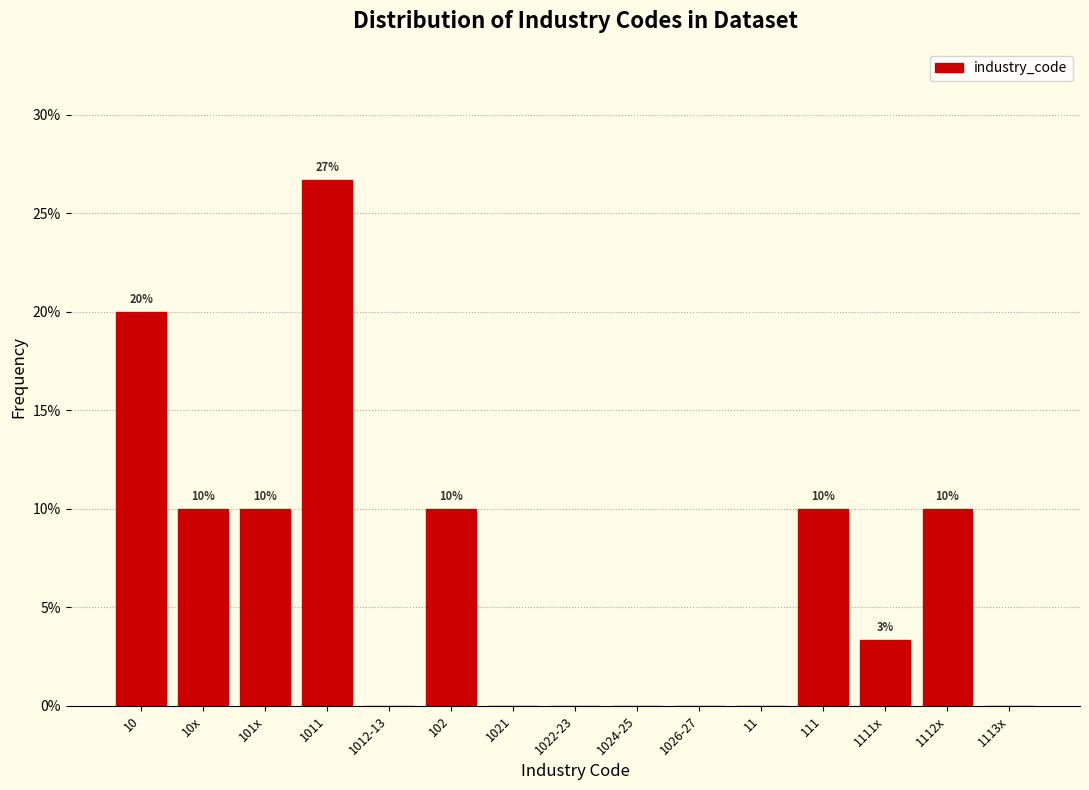

Where does the data first go above 3?

10